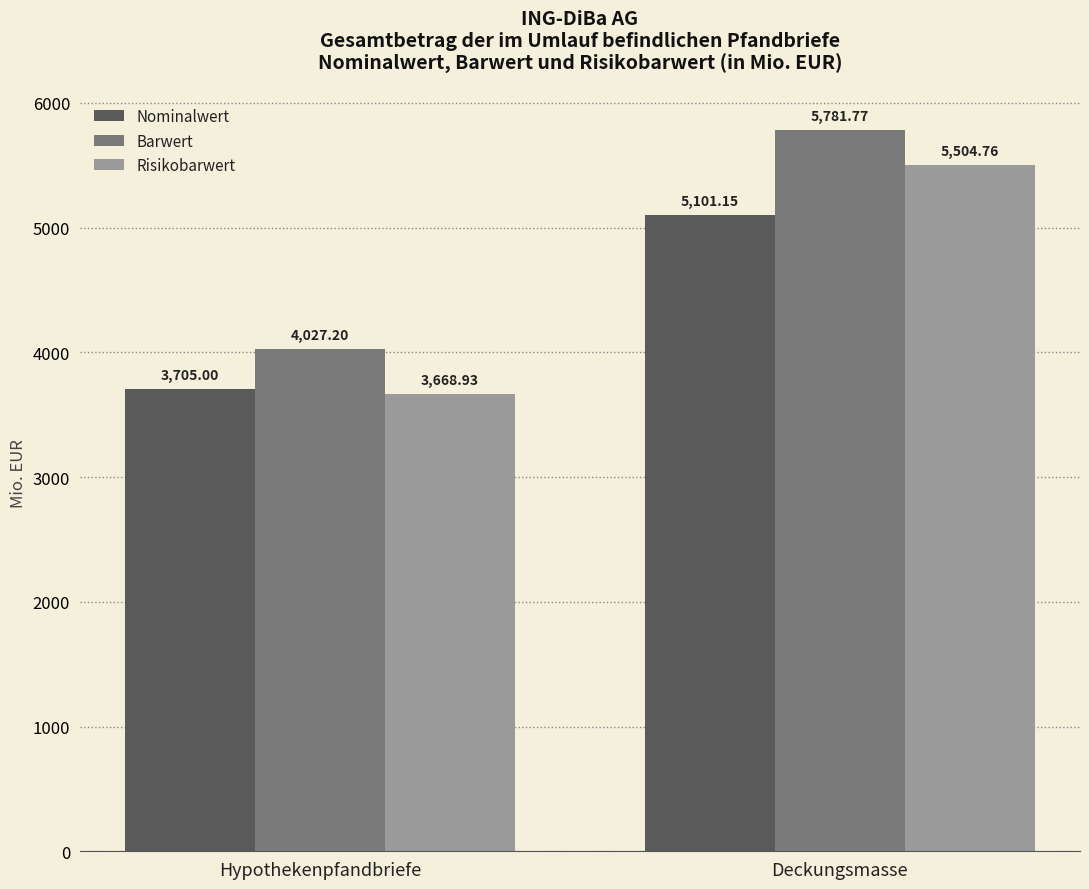

Count the number of categories in the chart.

2